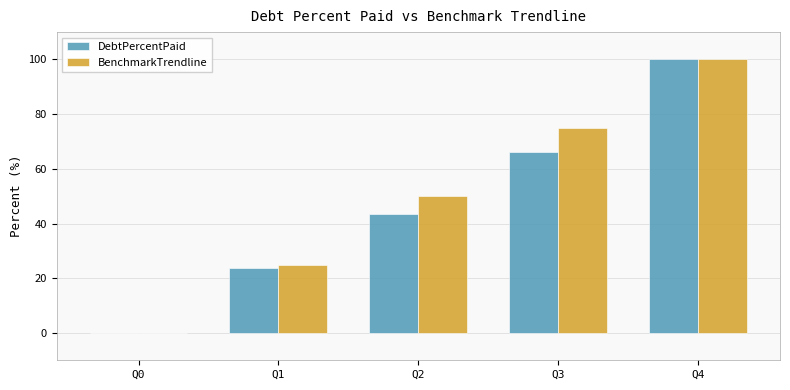

The BenchmarkTrendline series shows 25.0 at Q1. True or false?

True